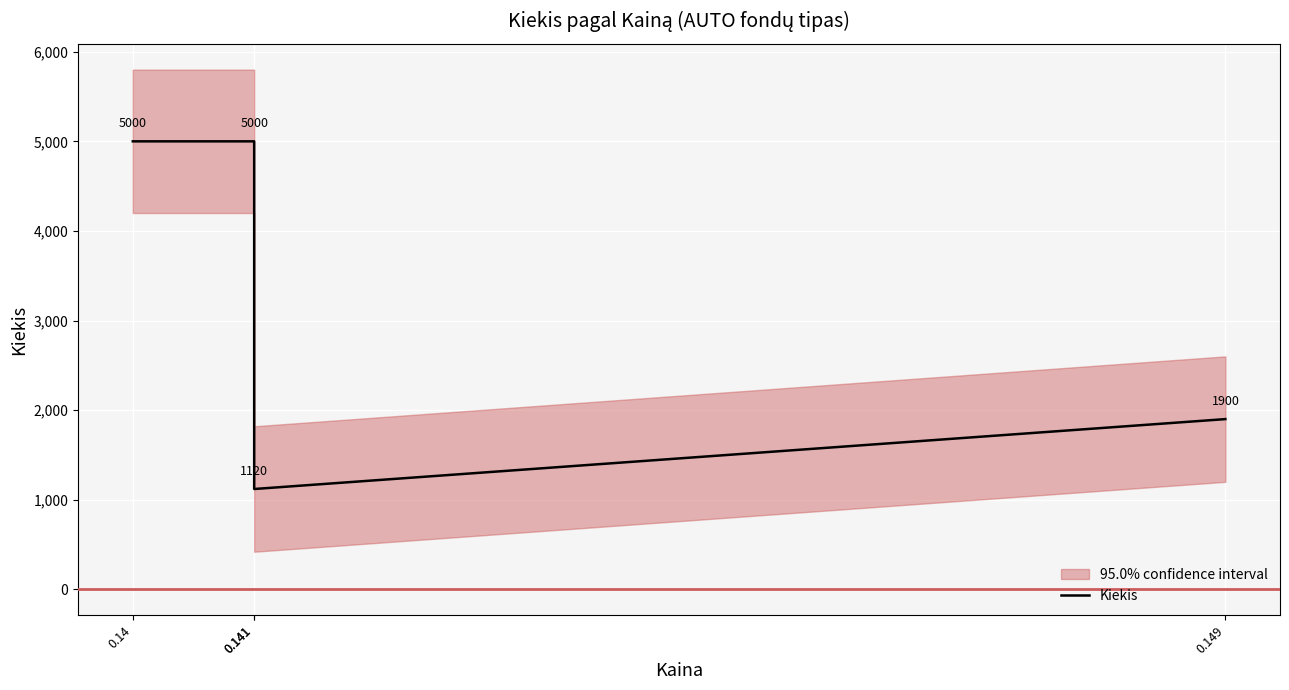

What is the change in value from 0.141 to 0.141?

-3880